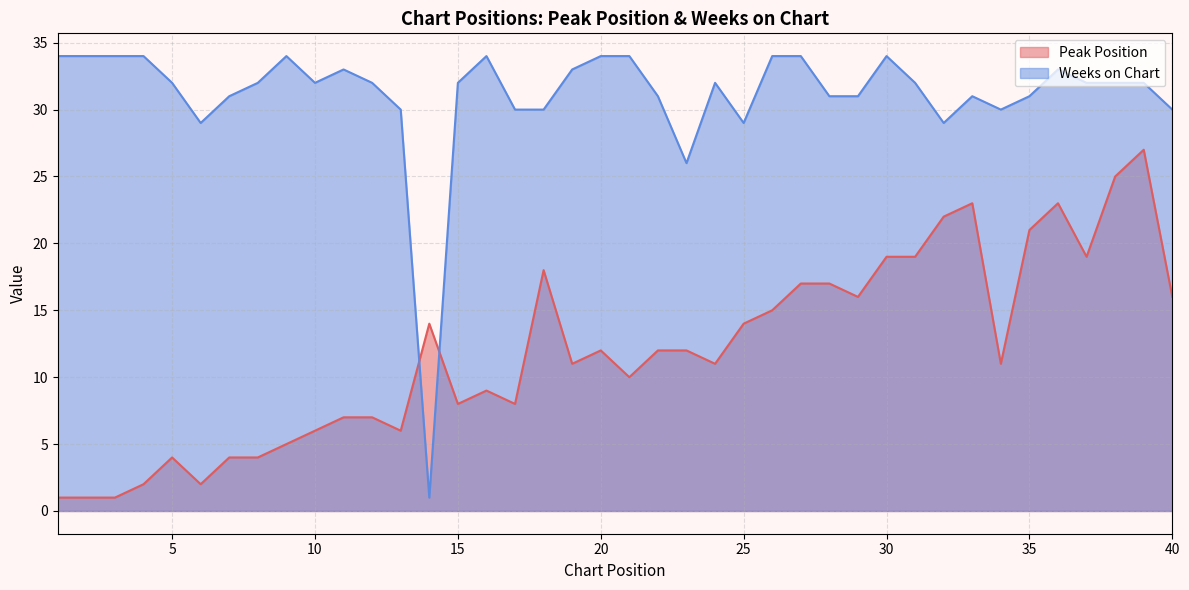

Where does the Weeks on Chart series first go above 32?

1